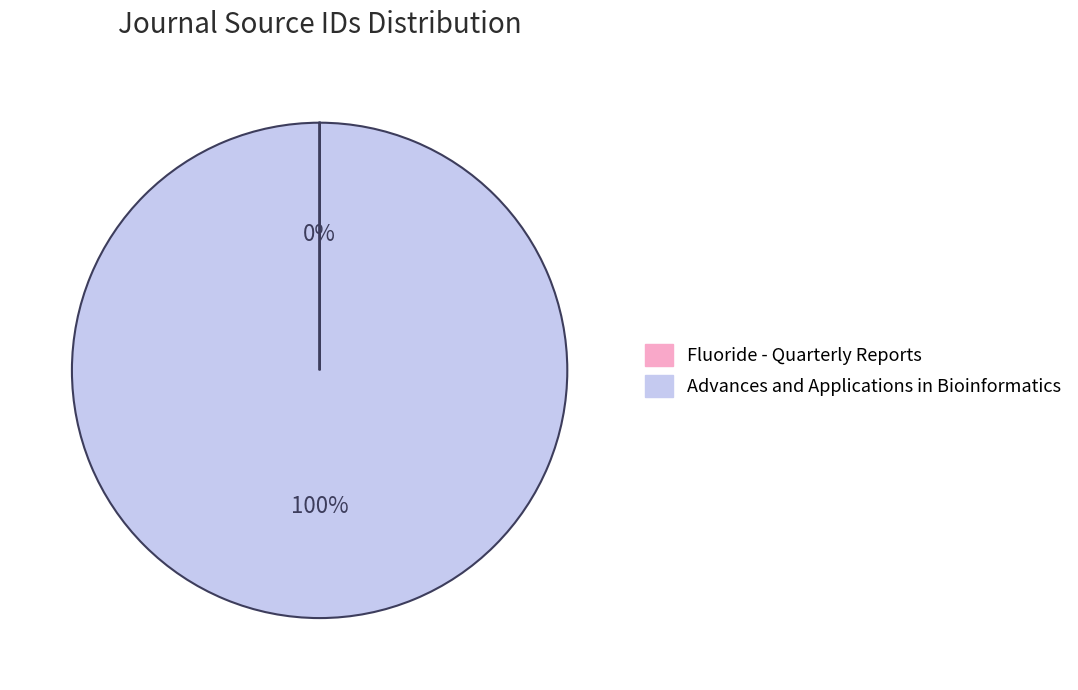

Is there any slice that represents more than half of the pie?

Yes